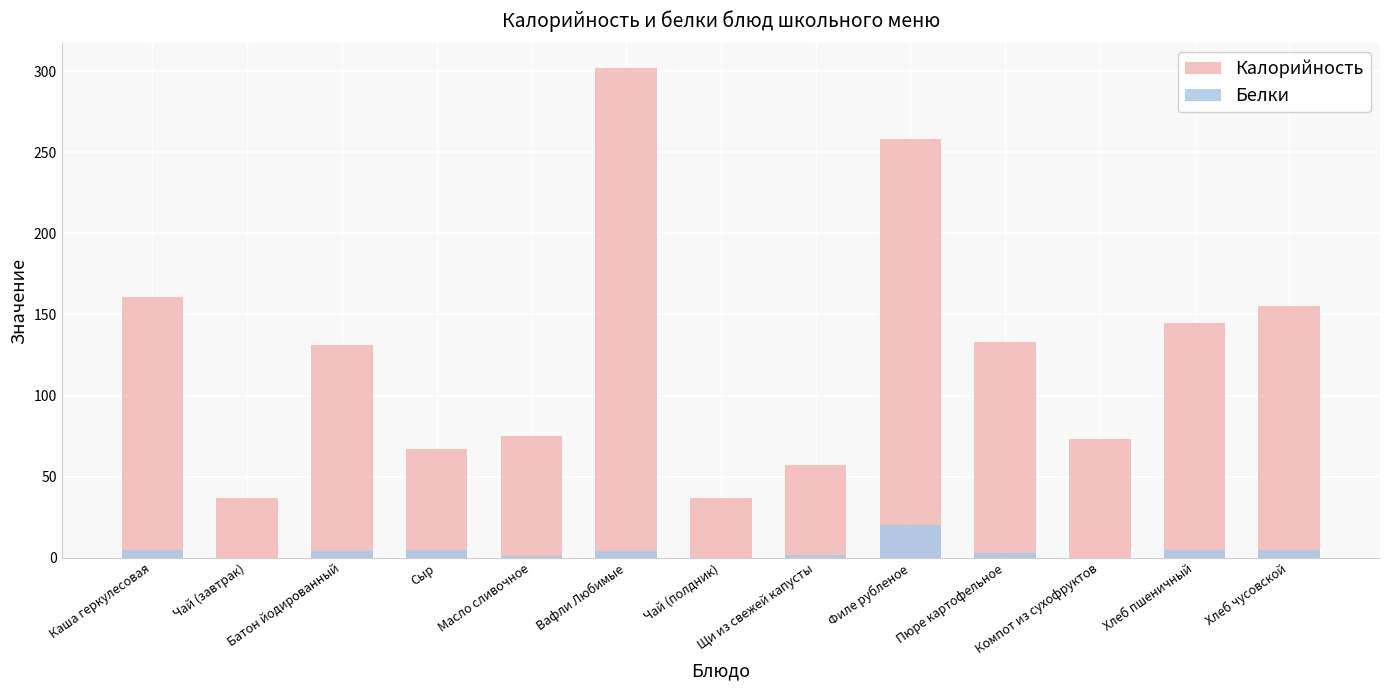

Reading left to right, list all the values displayed in this chart.

Калорийность: 160.8	37.0	131.0	67.0	75.0	302.0	37.0	57.0	258.0	133.0	73.0	145.0	155.0
Белки: 5.0	0.1	4.0	5.0	1.0	4.0	0.0	2.0	20.0	3.0	0.0	5.0	5.0